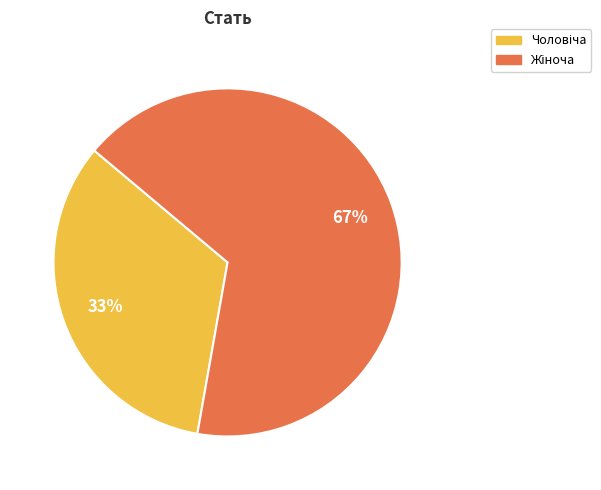

Is there any slice that represents more than half of the pie?

Yes